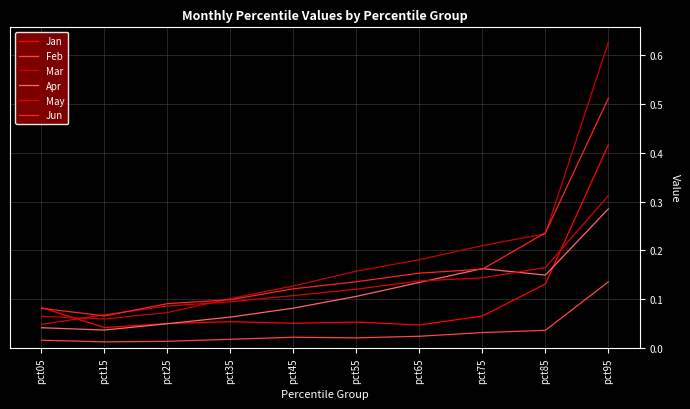

What is the total value across all series at pct65?

0.7